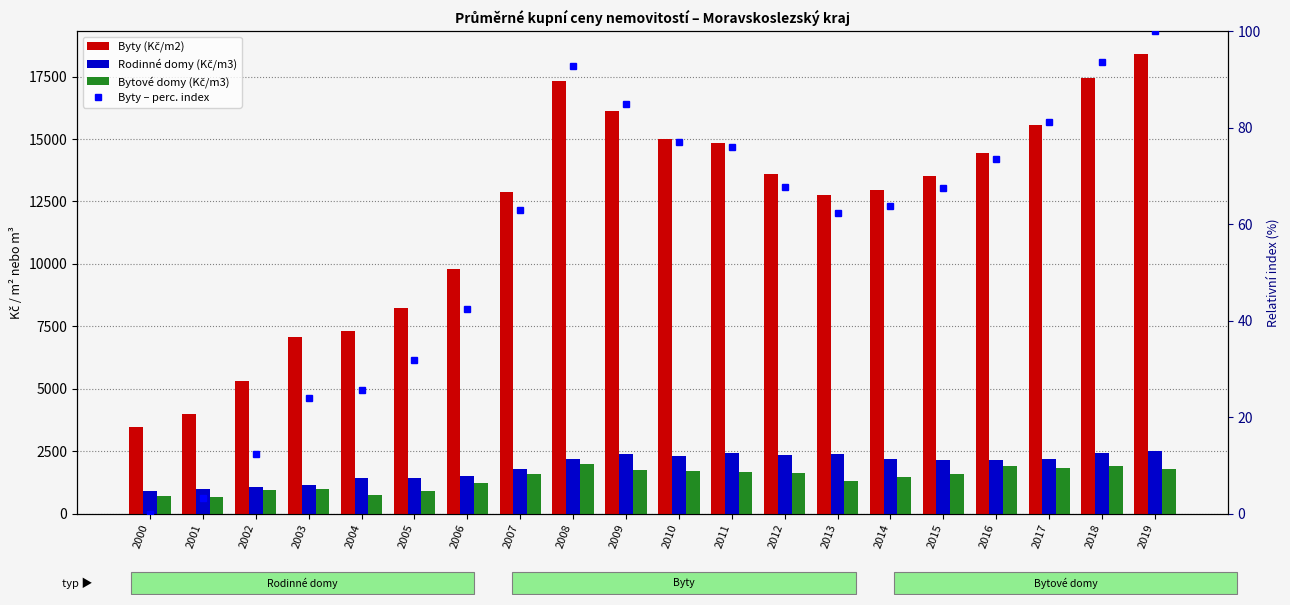

What is the difference between the Byty – perc. index values at 2018 and 2001?

90.4